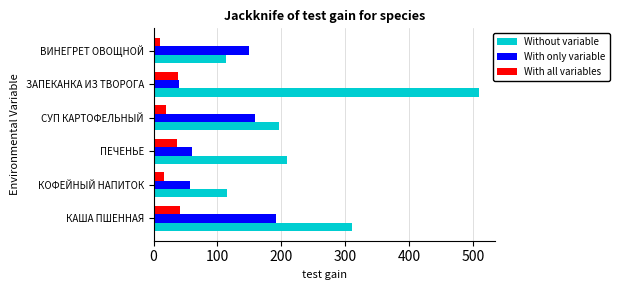

True or false: Without variable has a value of 311 at КАША ПШЕННАЯ.

True